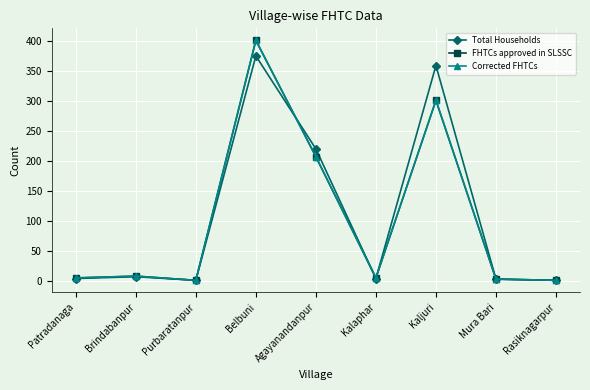

Where is the first local maximum for FHTCs approved in SLSSC?

Brindabanpur